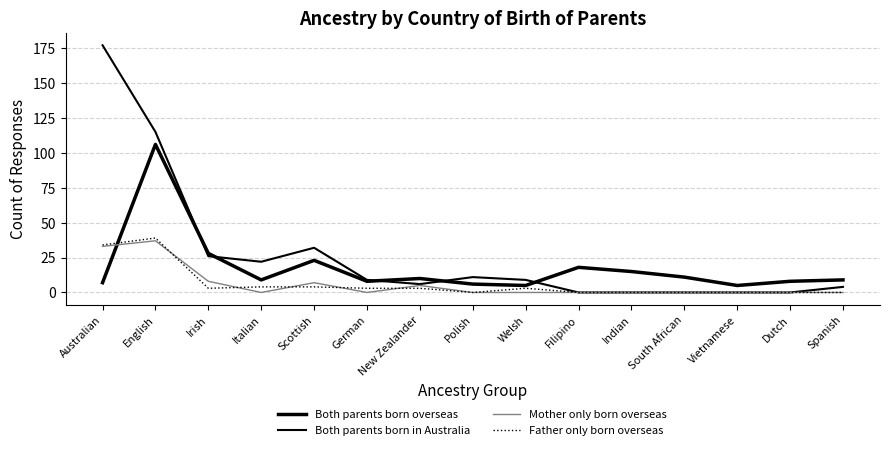

How many lines are shown in the chart?

4